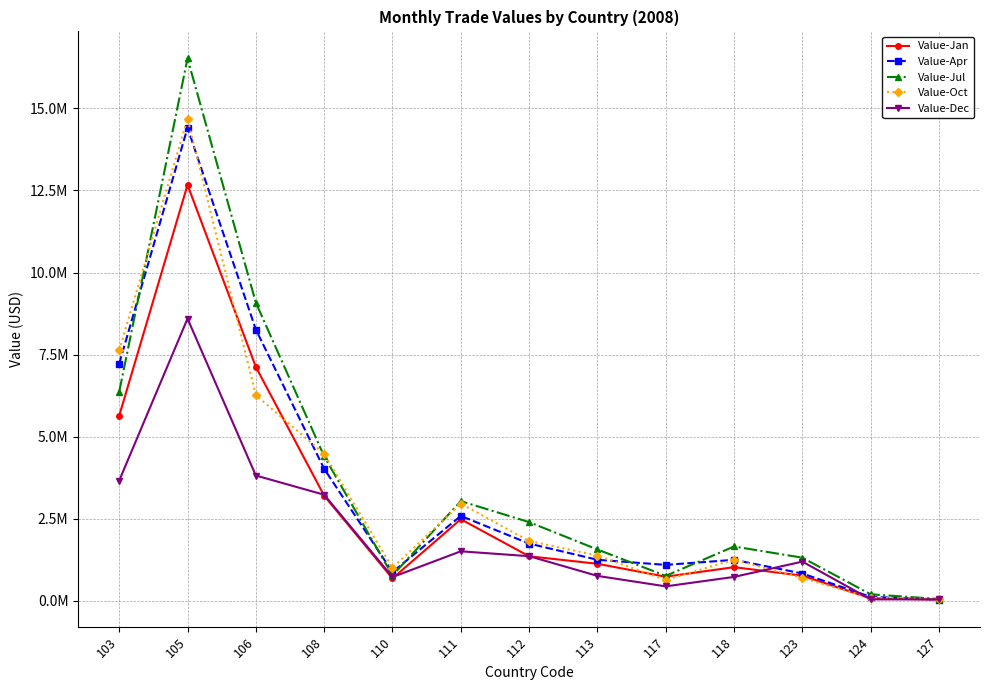

Reading left to right, list all the values displayed in this chart.

Value-Jan: 5639020	12669162	7126541	3203735	684635	2488232	1360006	1130995	737696	1028088	768734	80064	39741
Value-Apr: 7224048	14408154	8264159	4022952	878267	2588470	1746304	1253148	1097518	1251202	834514	124566	43375
Value-Jul: 6369557	16519307	9083891	4404526	776188	3039310	2400012	1566396	763607	1657985	1316378	201742	58424
Value-Oct: 7629968	14687657	6266085	4478529	1007011	2963974	1825859	1380801	641264	1255827	697877	94215	61362
Value-Dec: 3663594	8596890	3818885	3233501	727303	1511027	1362377	762196	443751	731187	1197224	47238	45553